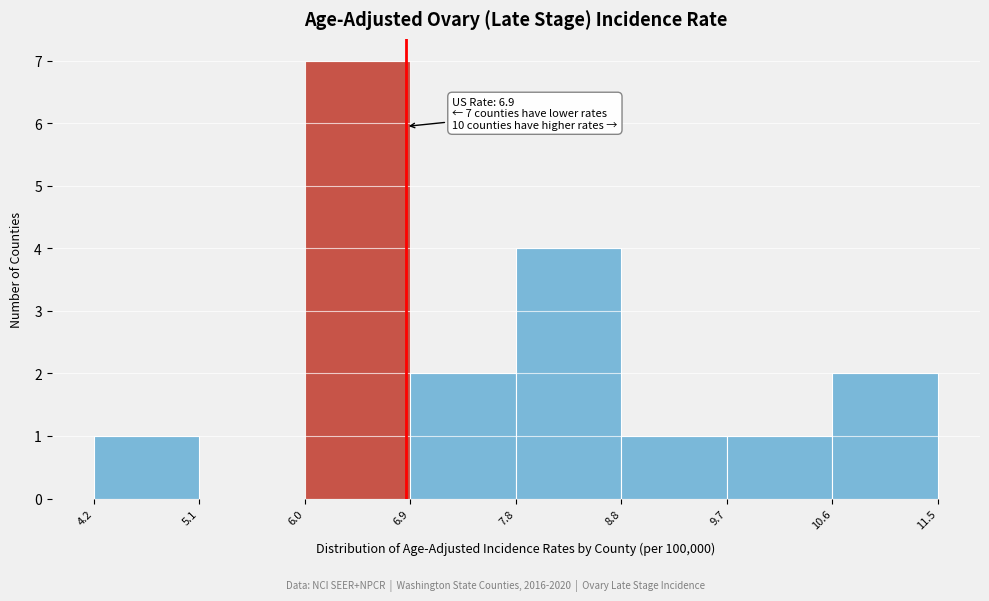

Over which range of the x-axis is the bar tallest?

6.0 to 6.9